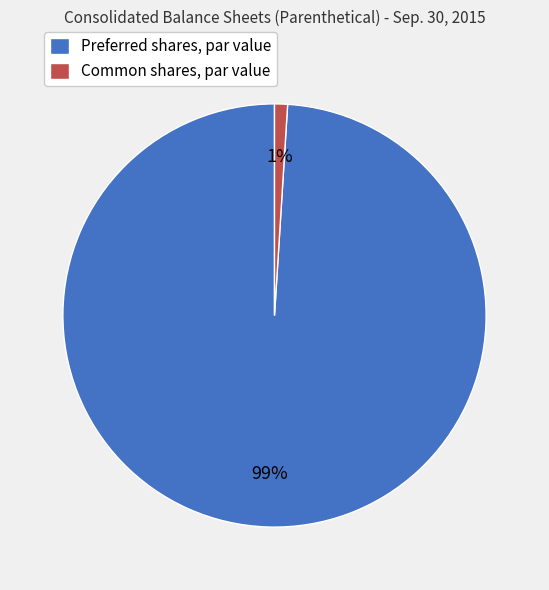

What is the majority slice?

Preferred shares, par value